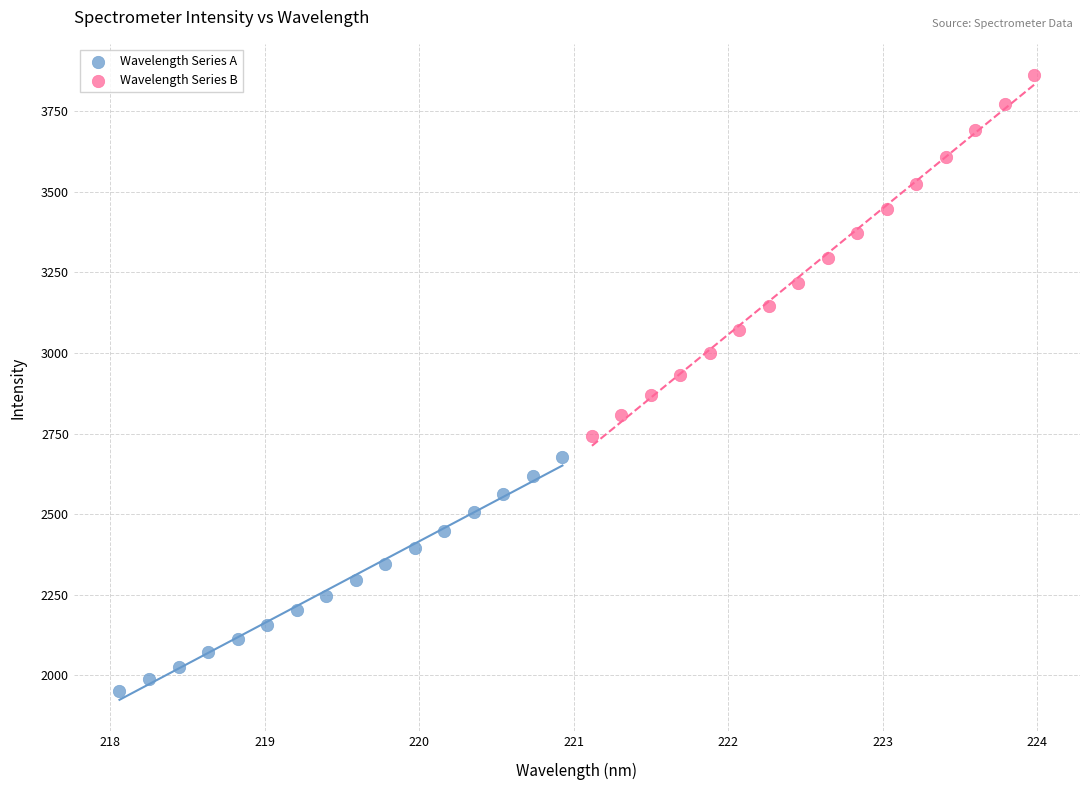

Which series reaches the minimum Y coordinate?

Wavelength Series A